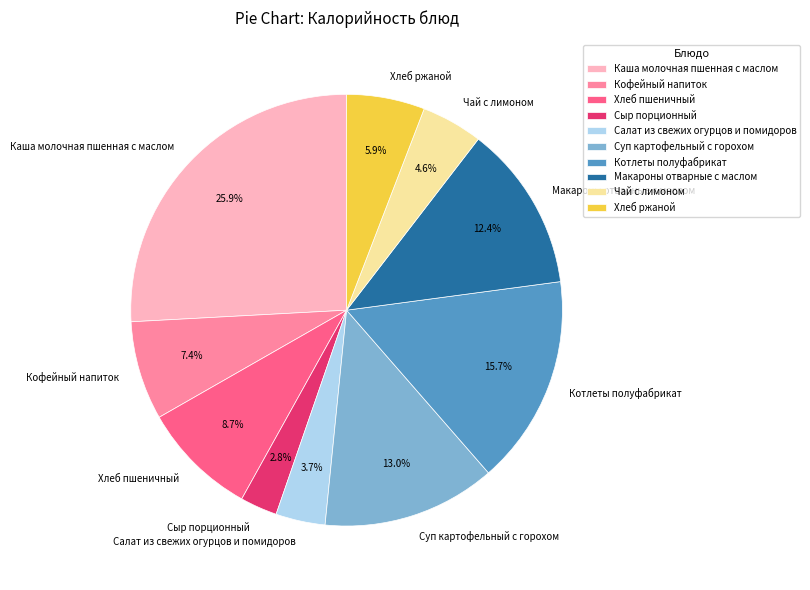

Is there any slice that represents more than half of the pie?

No